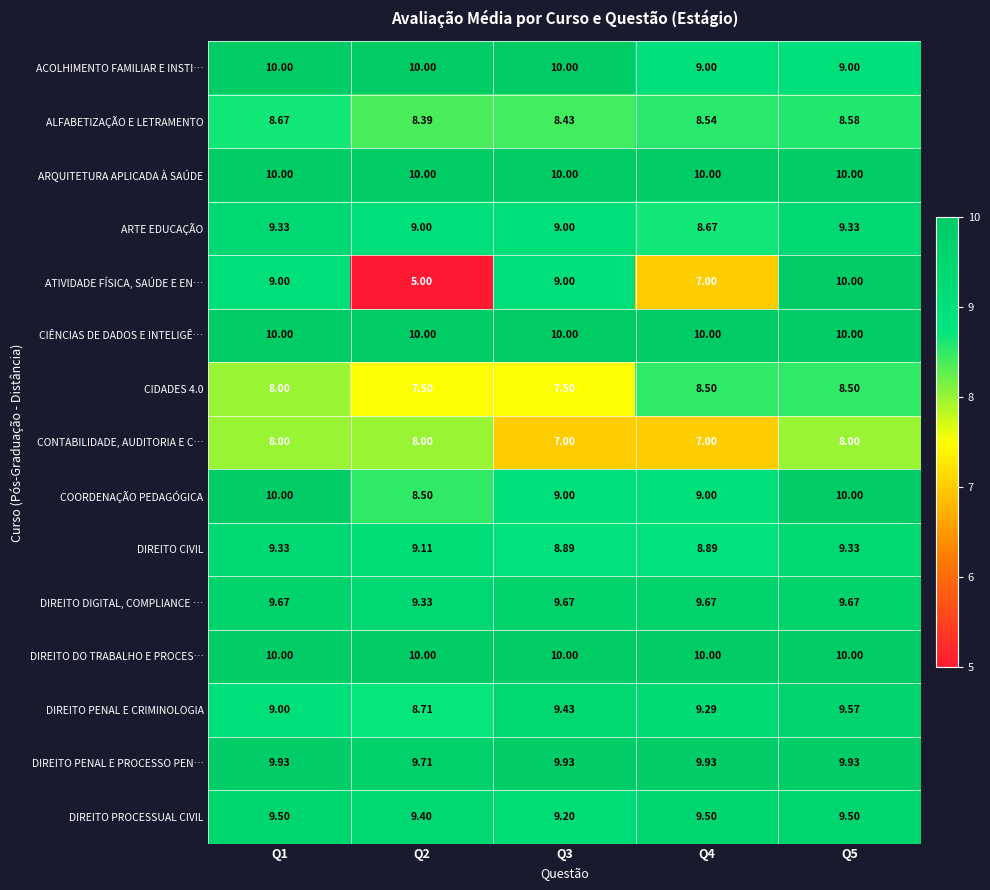

Which series has the widest spread of values?

ATIVIDADE FÍSICA, SAÚDE E EN…